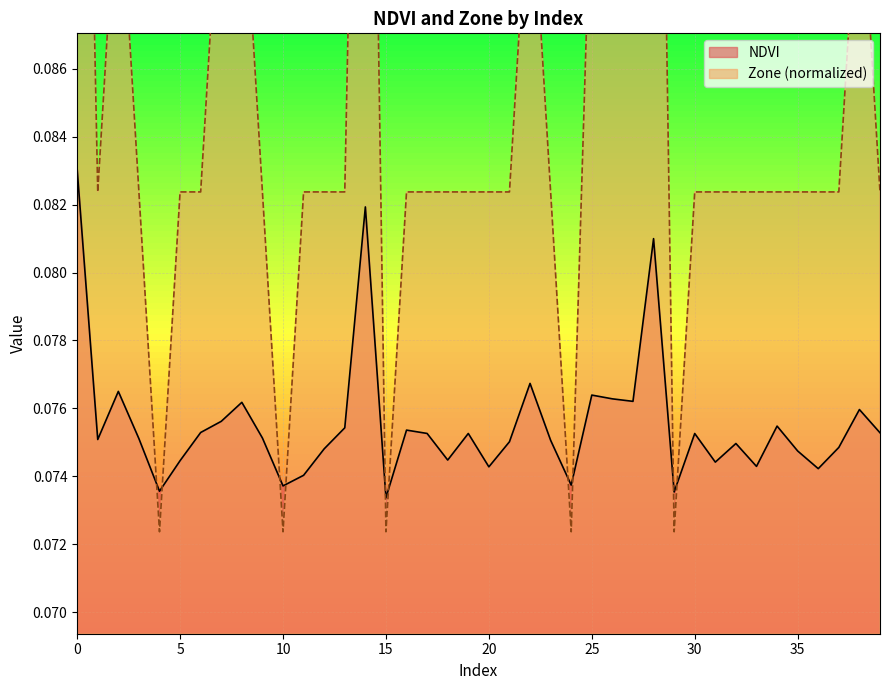

The value of Zone at 9 is 0.1. True or false?

False